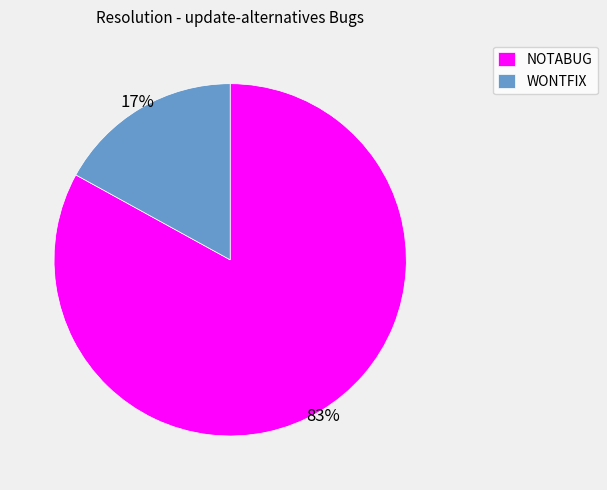

How many slices are in this pie chart?

2